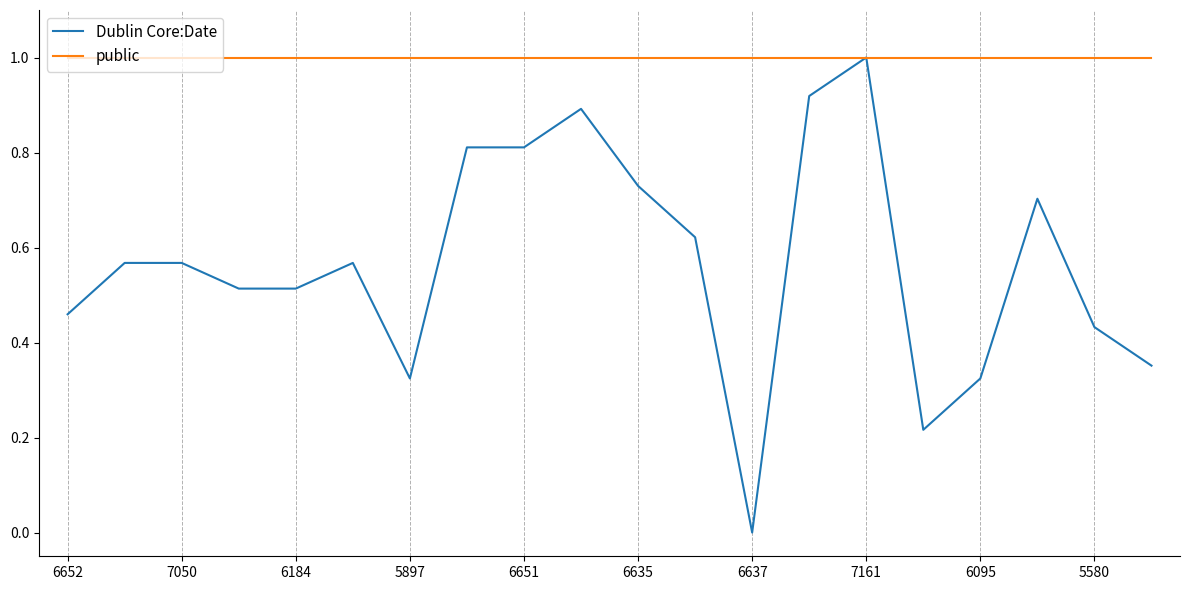

Which series has the largest total across all categories?

public